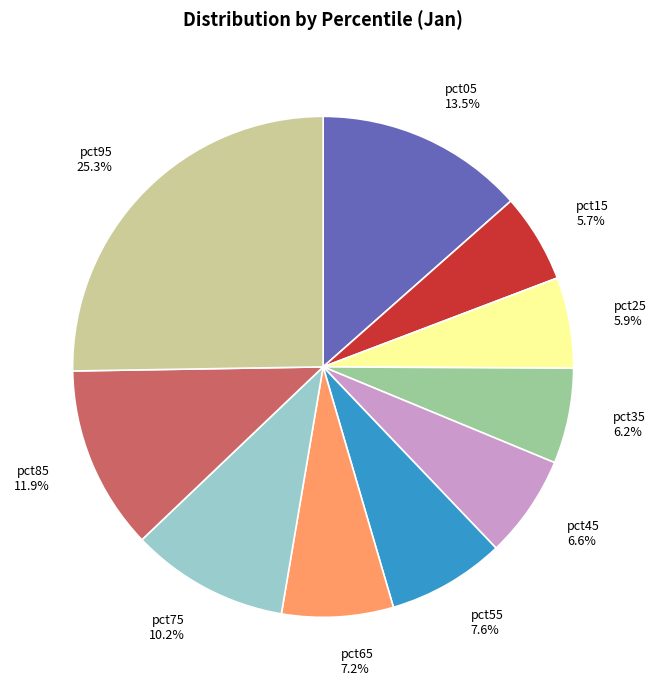

What percentage is the pct95 slice, to the nearest percent?

25%